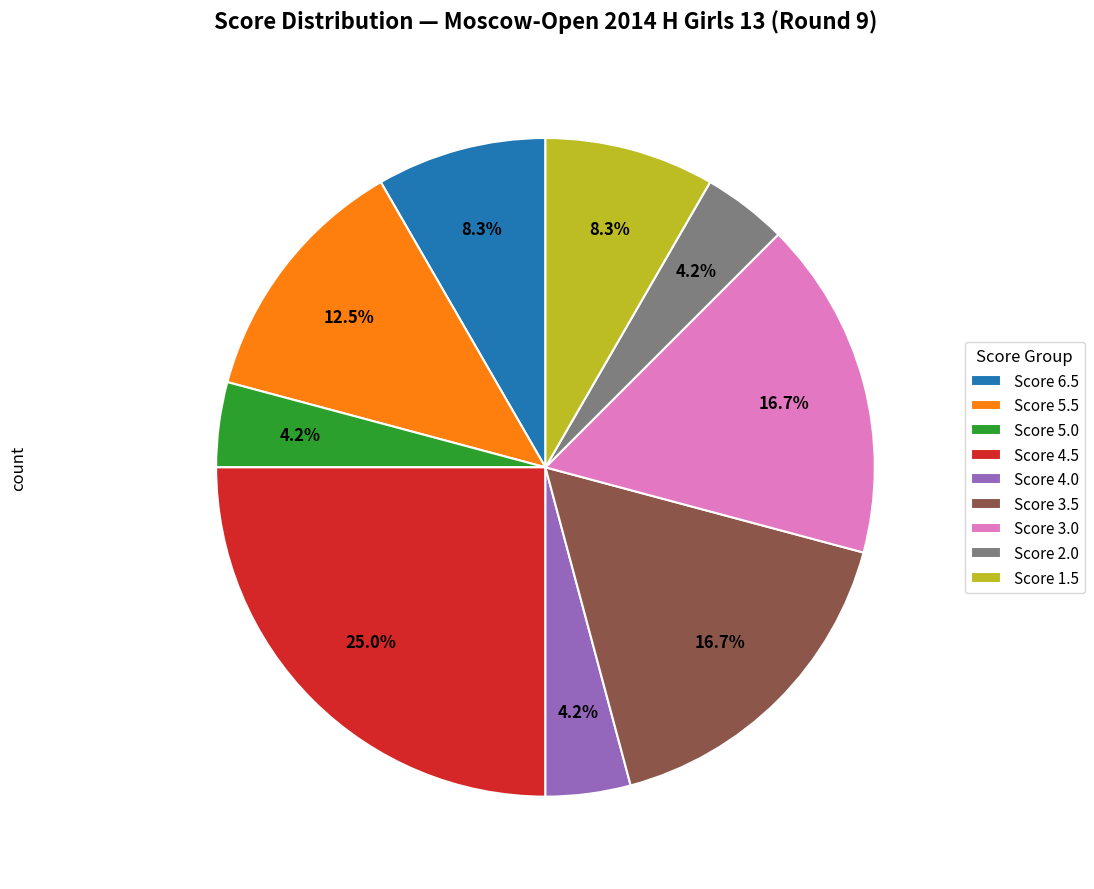

Is there a majority slice in this chart?

No